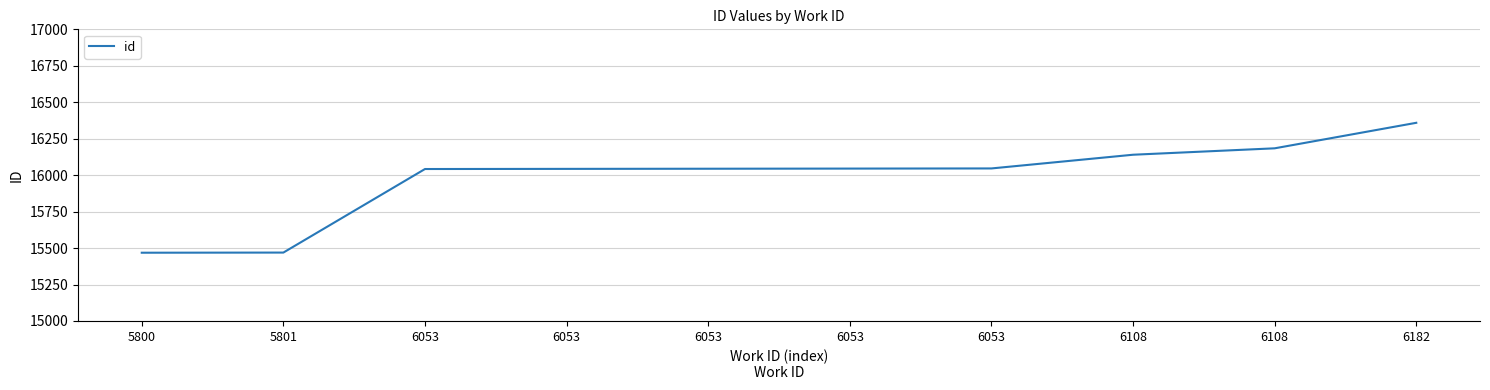

How many lines are shown in the chart?

1